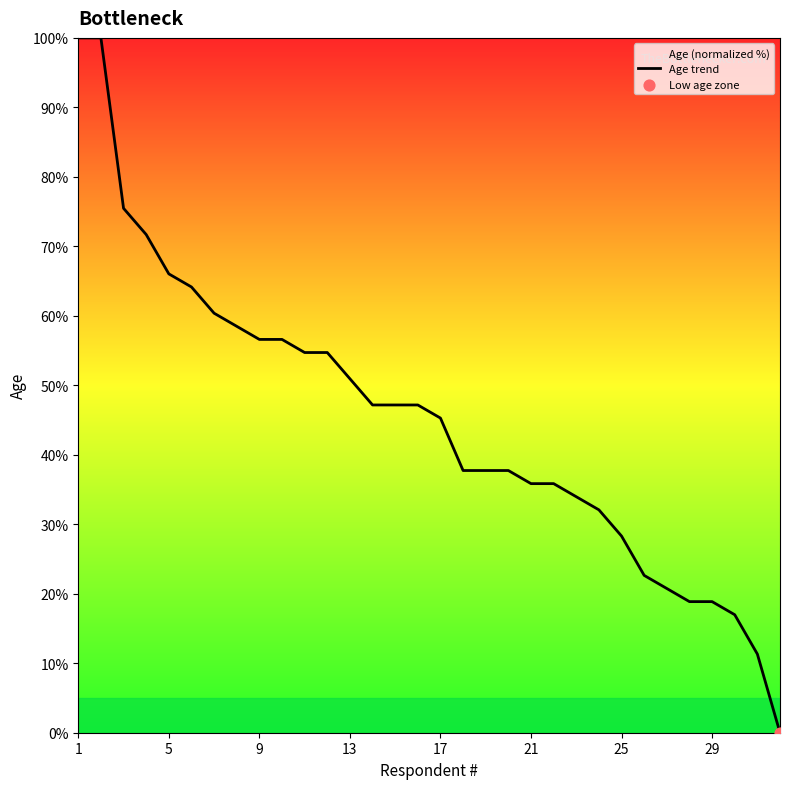

What is the difference between the maximum and minimum values?

100.0